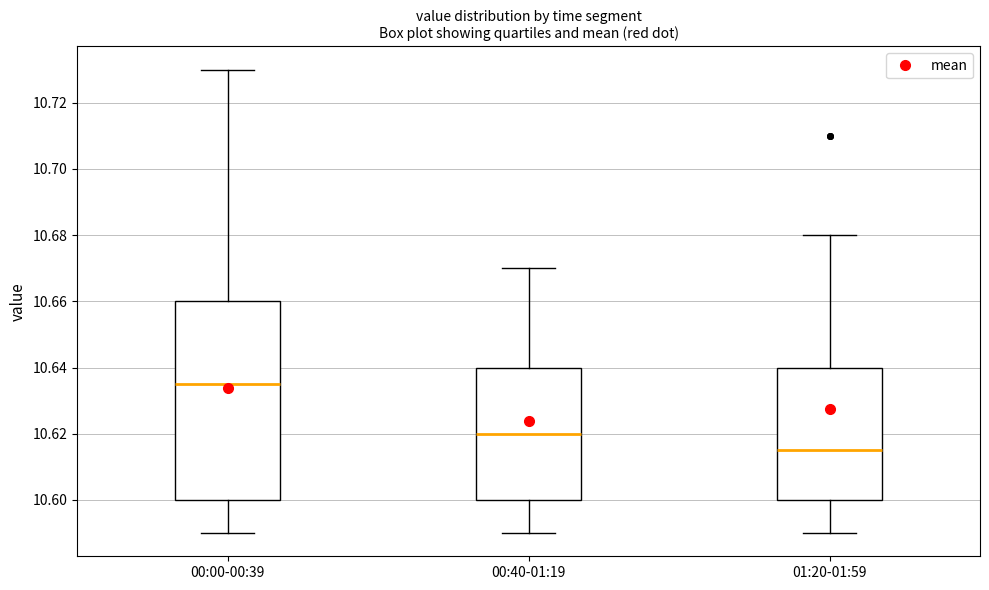

Which box has the highest median line?

00:00-00:39